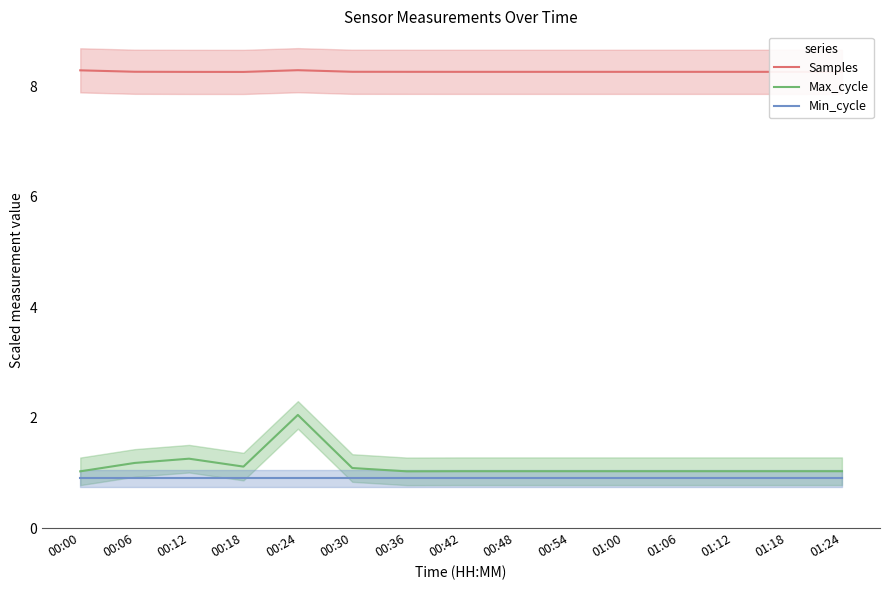

What are all the series names shown in the legend?

Samples, Max_cycle, Min_cycle